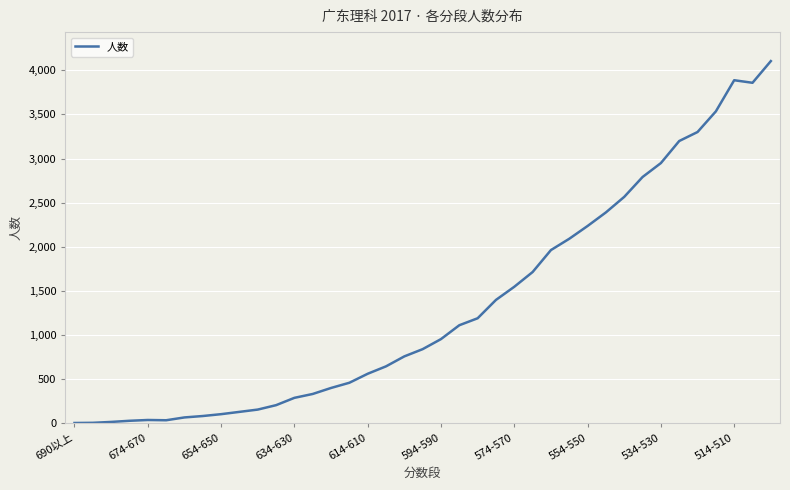

What is the greatest value displayed?

4105